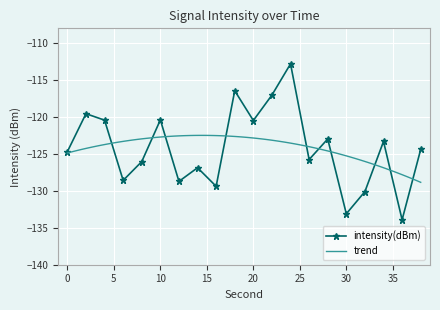

Reading left to right, transcribe all the data shown in this chart.

0=-124.7	2=-119.6	4=-120.4	6=-128.6	8=-126.0	10=-120.4	12=-128.7	14=-126.9	16=-129.4	18=-116.4	20=-120.5	22=-117.0	24=-112.8	26=-125.8	28=-123.0	30=-133.1	32=-130.1	34=-123.3	36=-133.9	38=-124.4